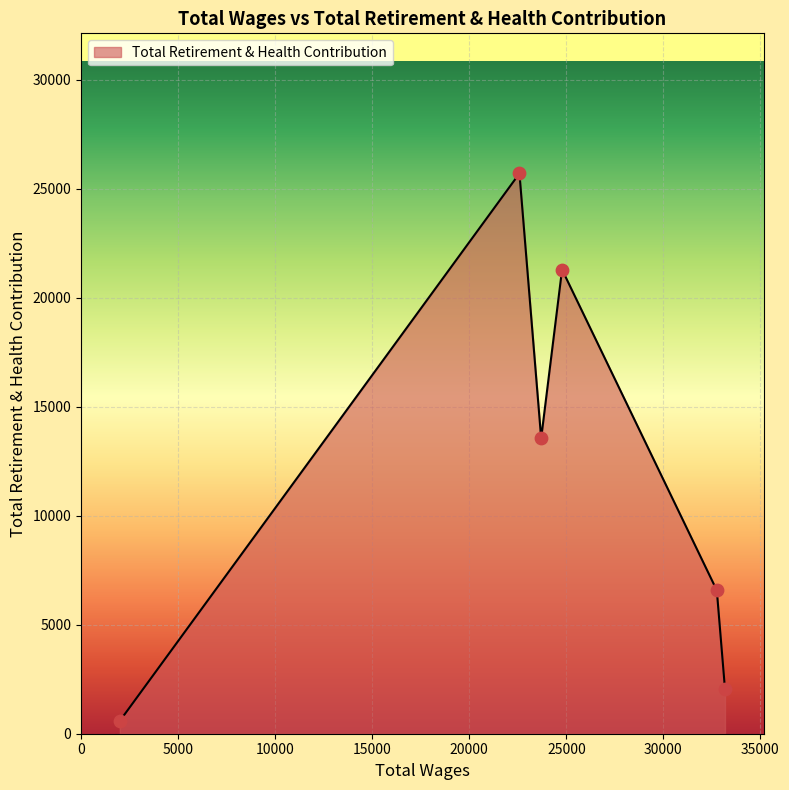

How many interior local peaks (higher than both neighbors) does the data have?

2